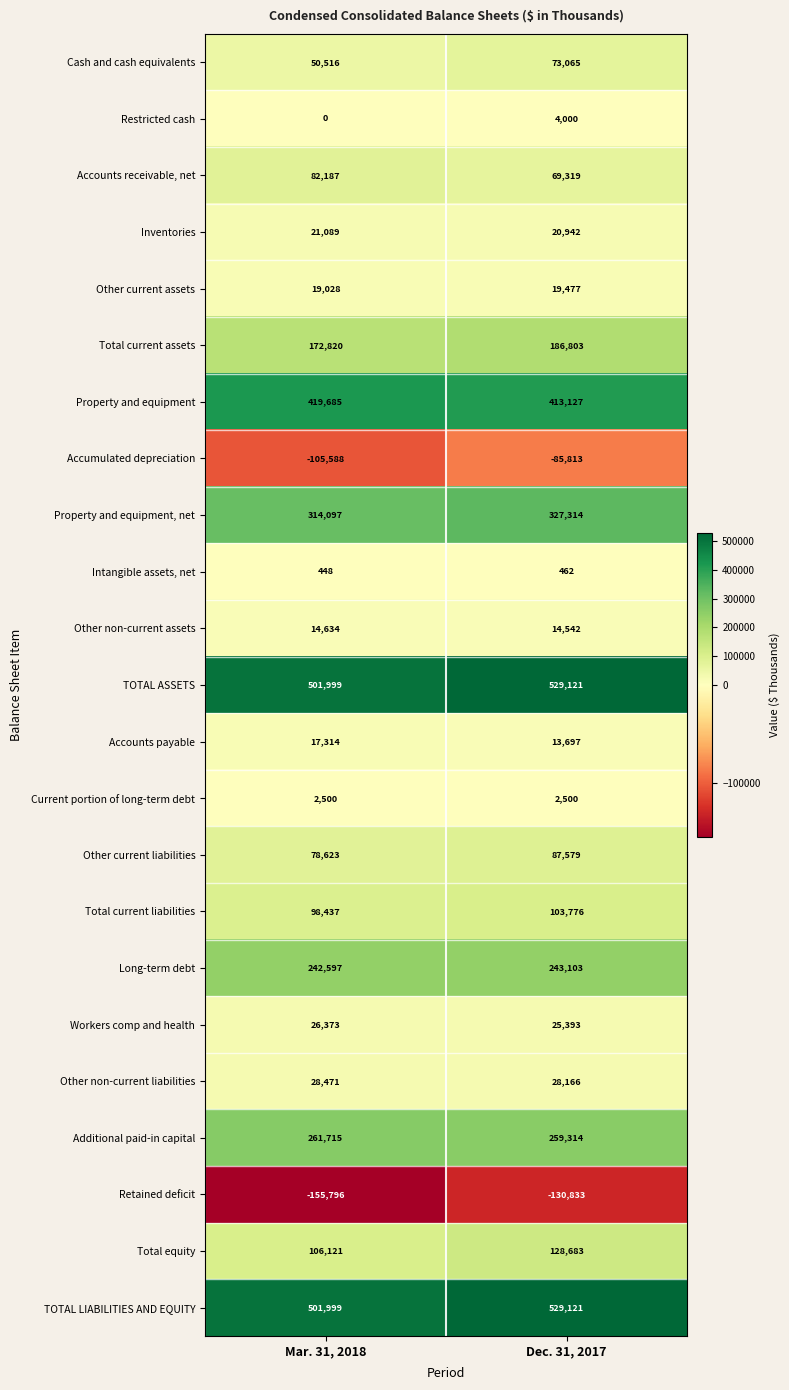

Is it true that Cash and cash equivalents equals 36515 at Dec. 31, 2017?

False